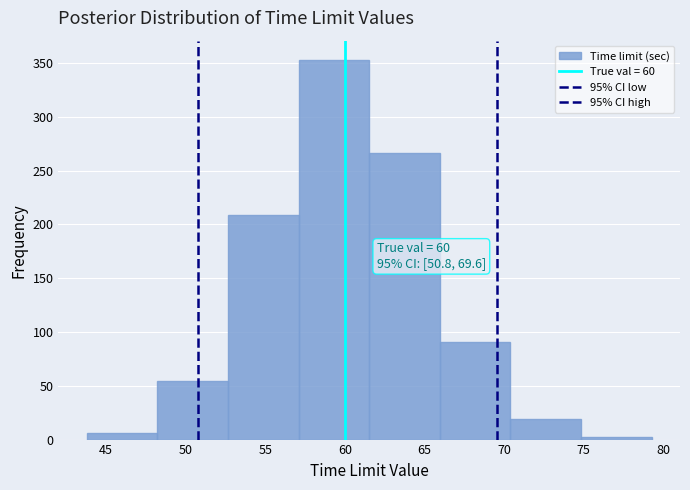

Over which range of the x-axis is the bar tallest?

57.0 to 61.5